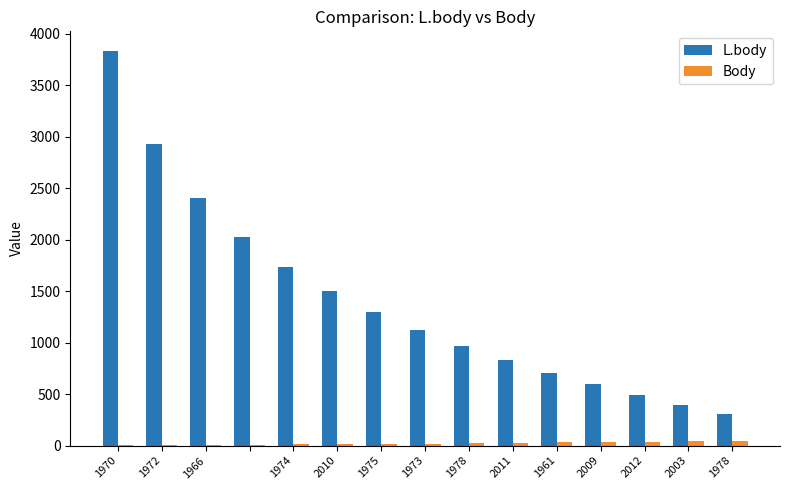

What is the sum of all Body values?

328